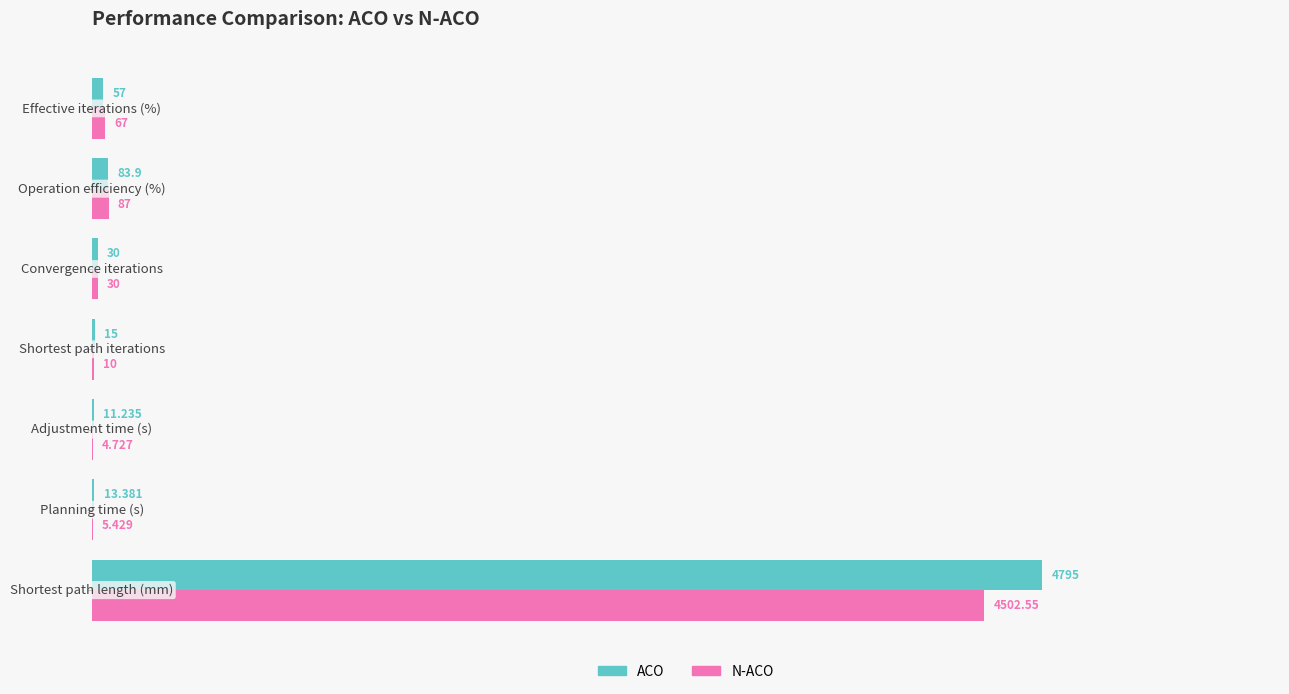

Which series has the largest total across all categories?

ACO